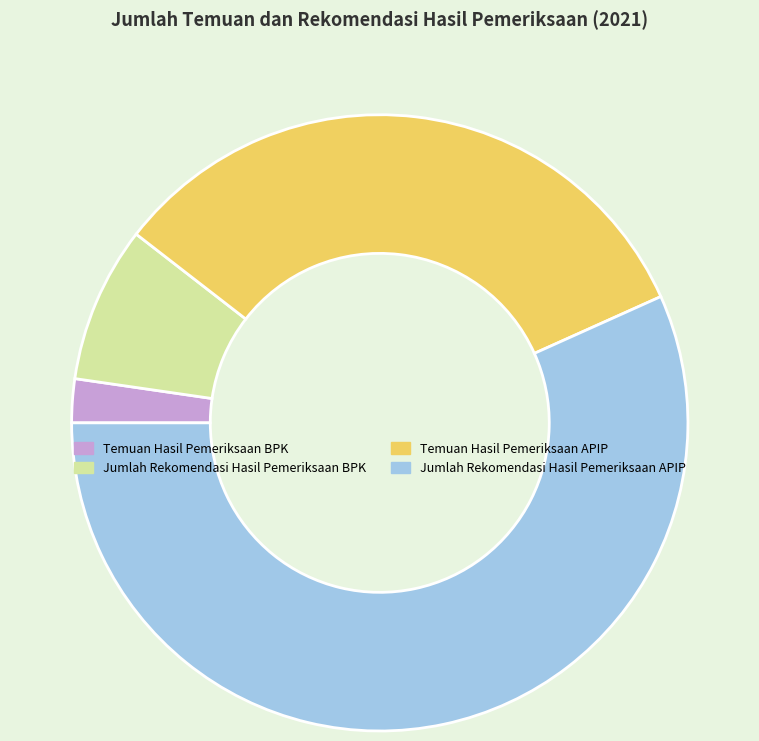

Rank the categories by value from highest to lowest.

Jumlah Rekomendasi Hasil Pemeriksaan APIP, Temuan Hasil Pemeriksaan APIP, Jumlah Rekomendasi Hasil Pemeriksaan BPK, Temuan Hasil Pemeriksaan BPK